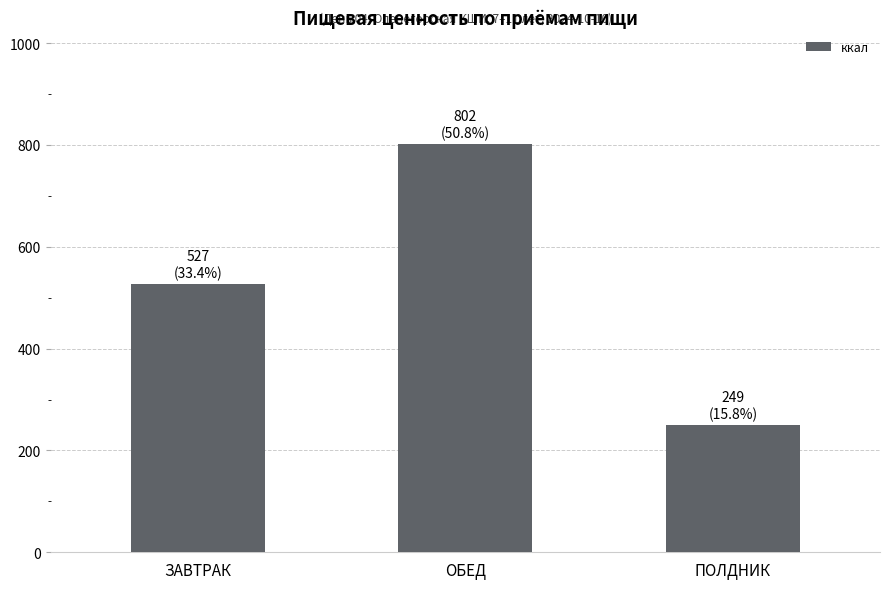

What is the sum of the values at ПОЛДНИК and ЗАВТРАК?

776.7